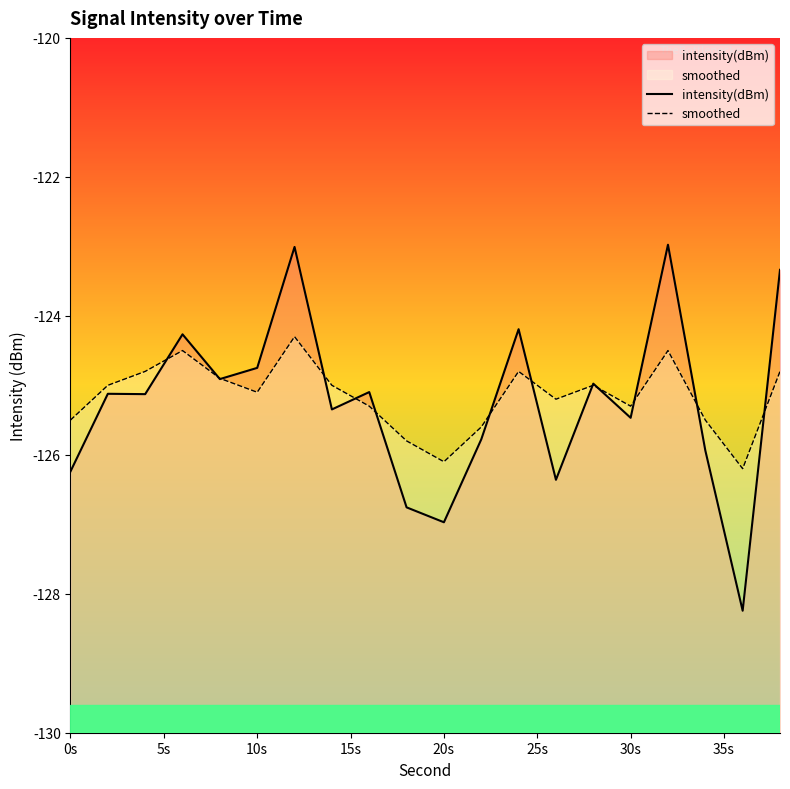

Rank the series by their maximum value, from highest to lowest.

intensity(dBm), smoothed